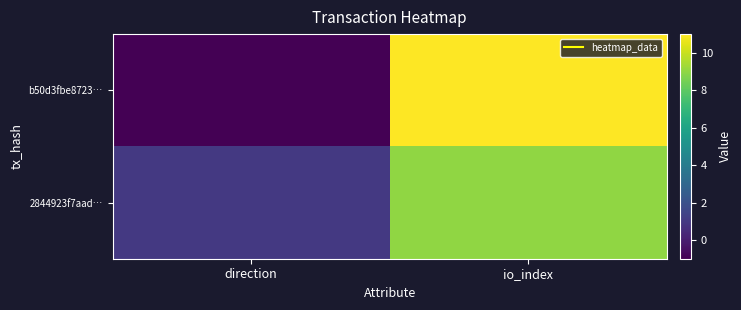

Between direction and io_index, which is larger?

io_index